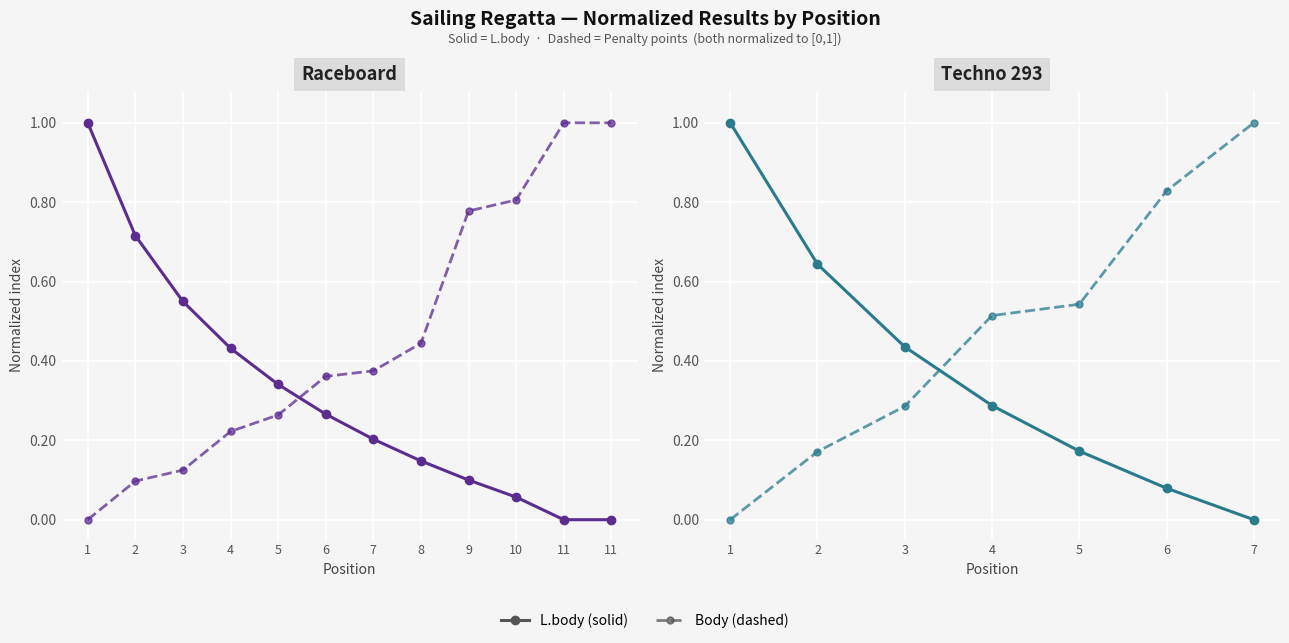

How many series are shown in this chart?

2